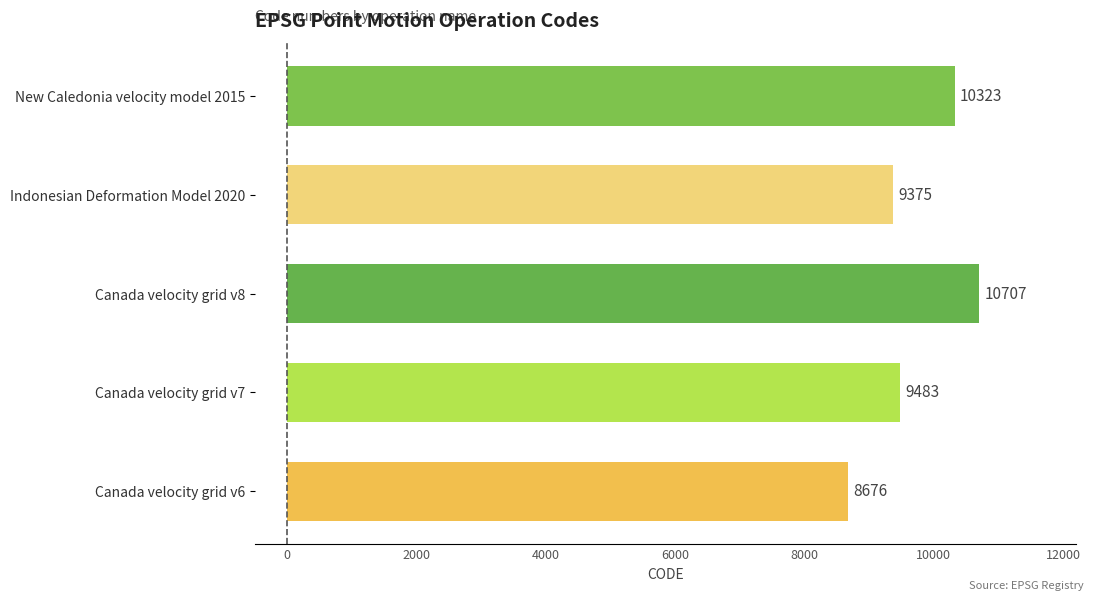

What is the average value?

9713